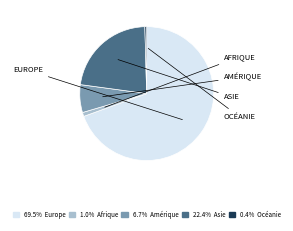

Does any single category account for the majority?

Yes